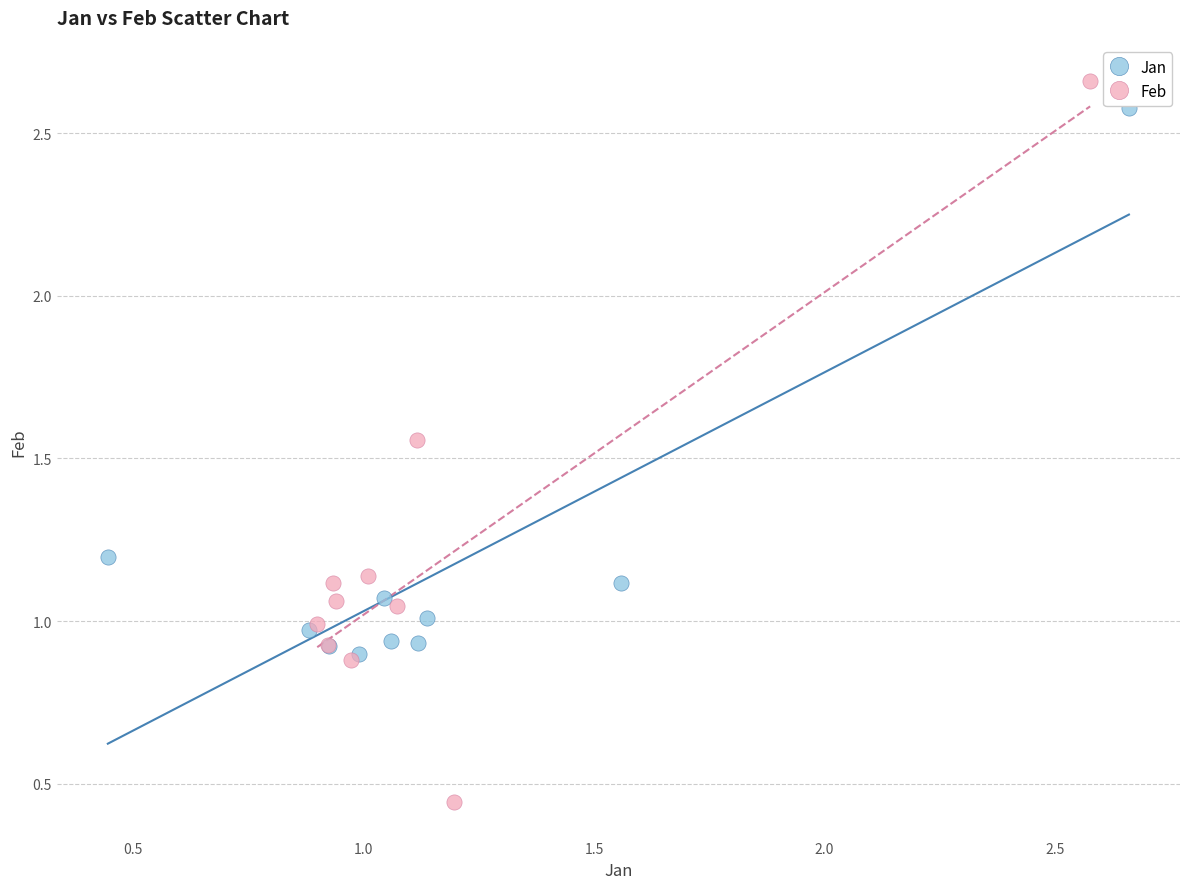

Which series has the widest spread of Y values?

Feb